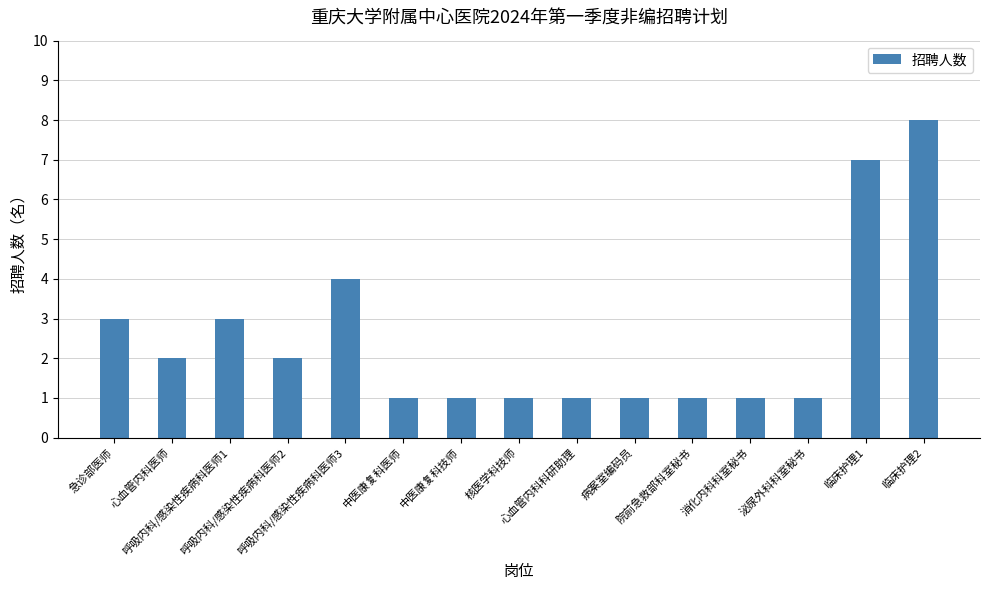

What is the difference between the maximum and minimum values?

7